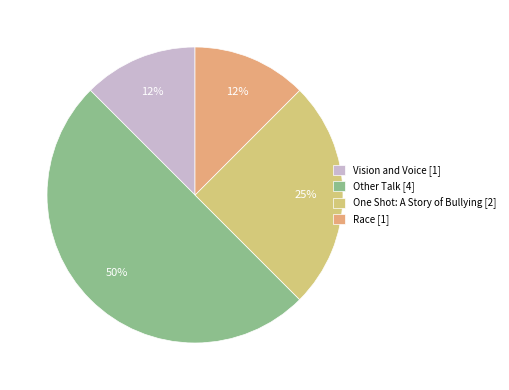

How many slices are in this pie chart?

4